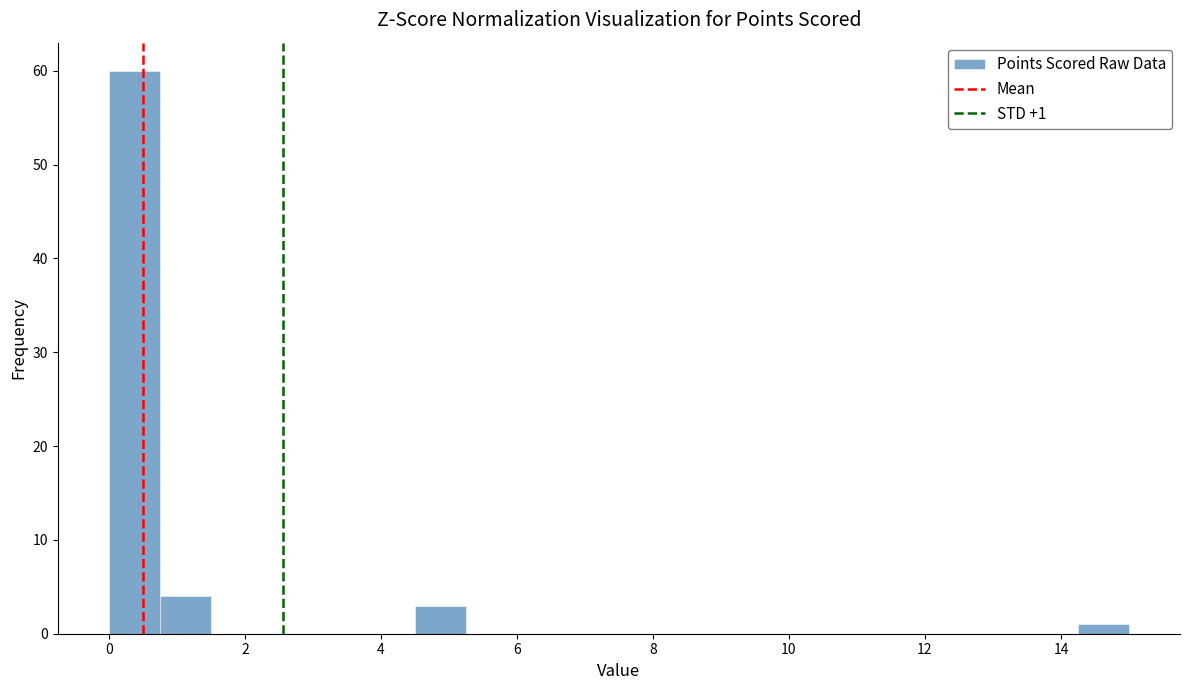

Around what value on the x-axis is the tallest bar? Give the approximate position of its centre, as read against the axis.

0.4